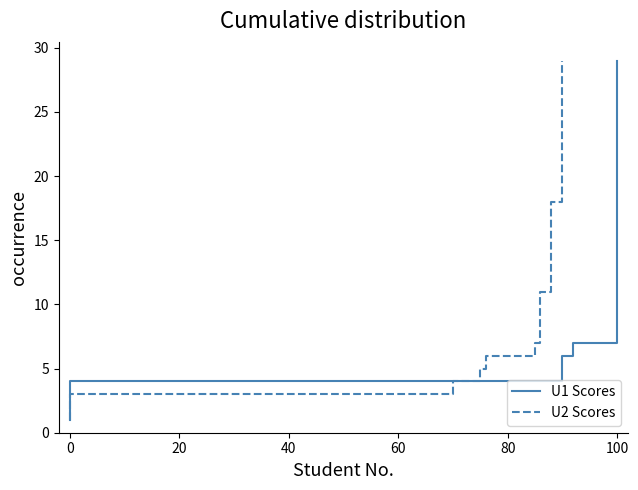

How many data points in U1 Scores are above 15?

14